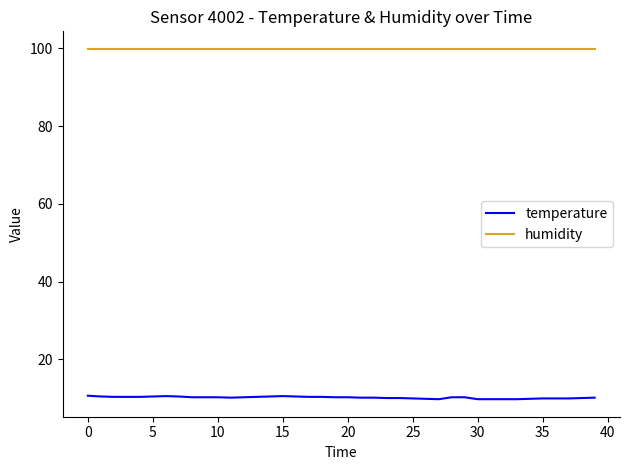

True or false: humidity and temperature cross at least once.

False